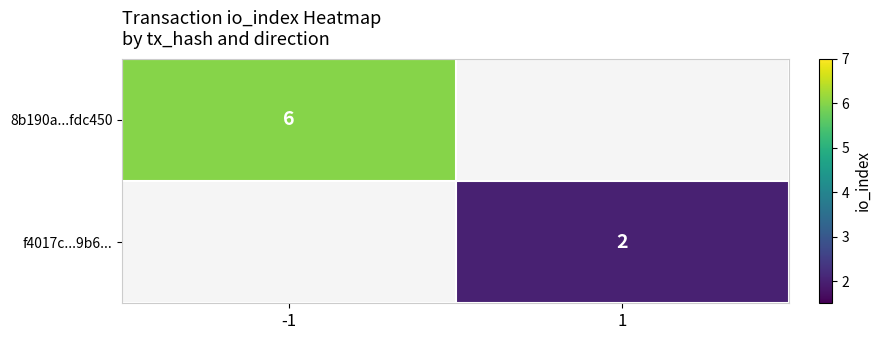

The f4017c...9b6... series shows 3 at 1. True or false?

False